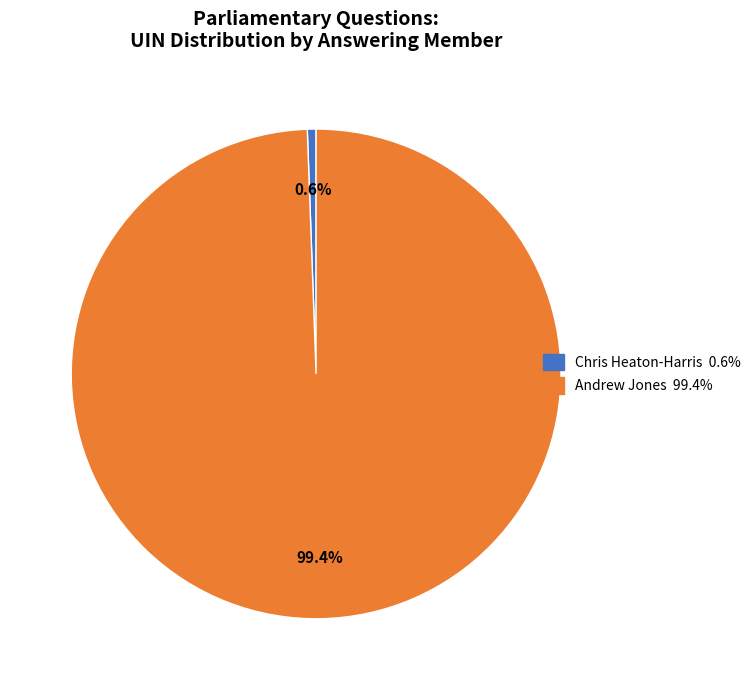

Is there any slice that represents more than half of the pie?

Yes